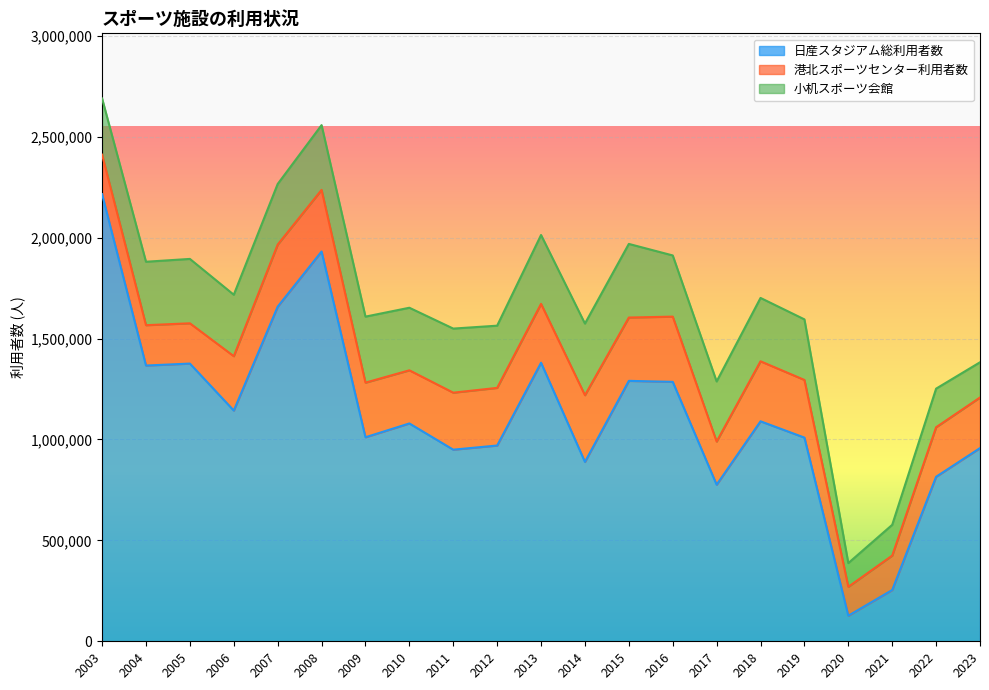

What is the highest value of the 日産スタジアム総利用者数 series?

2215559